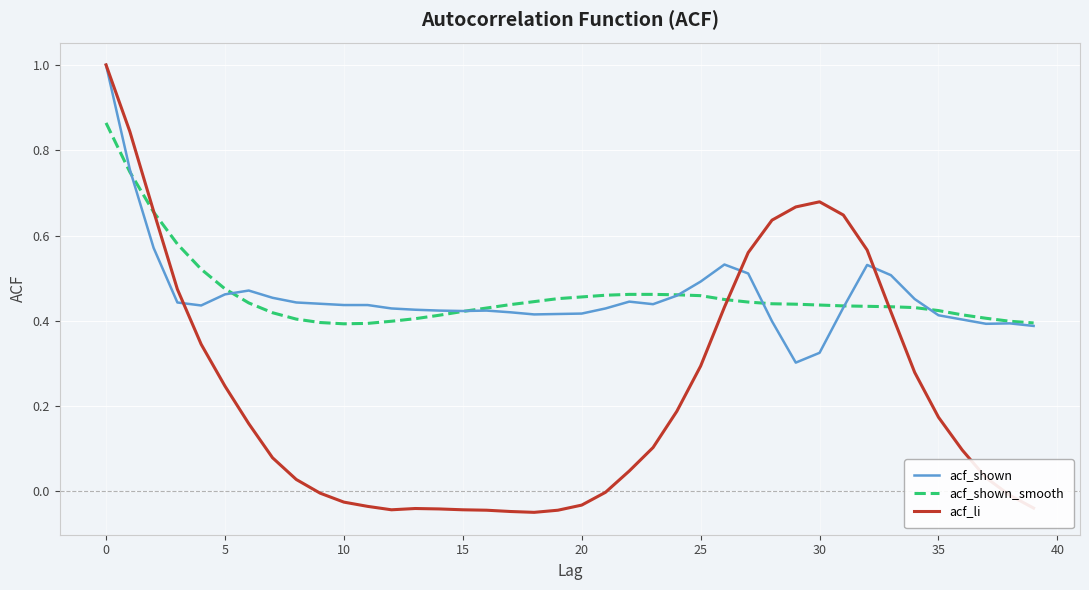

After their last crossing, which series has the higher values: acf_li or acf_shown_smooth?

acf_shown_smooth